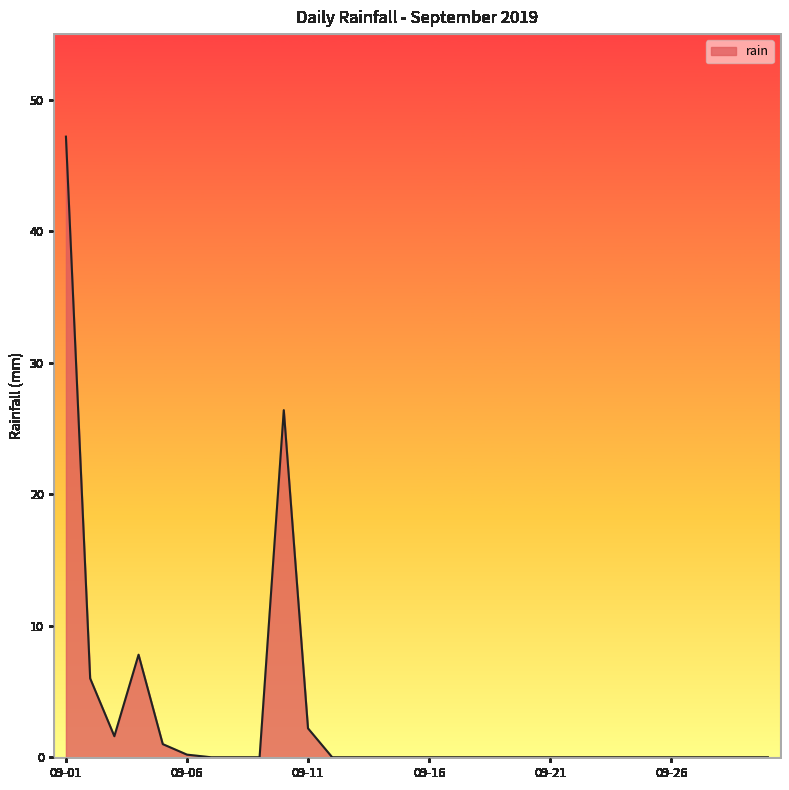

What is the maximum value shown in the chart?

47.2